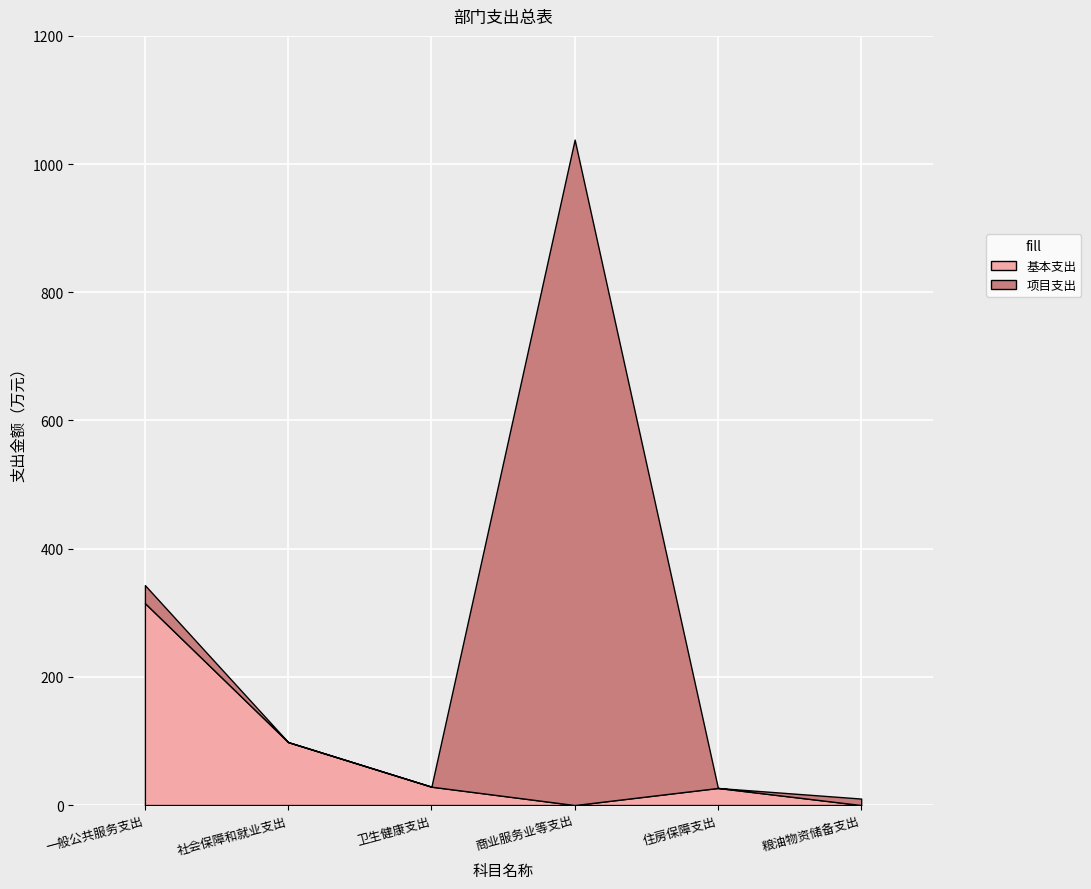

Is it true that 项目支出 equals 689.5 at 社会保障和就业支出?

False